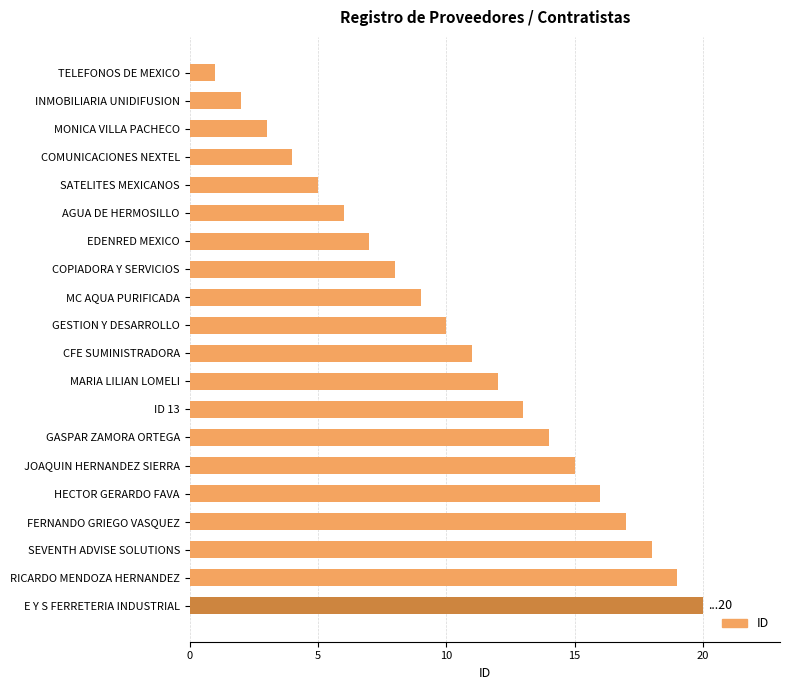

What is the minimum value shown in the chart?

1